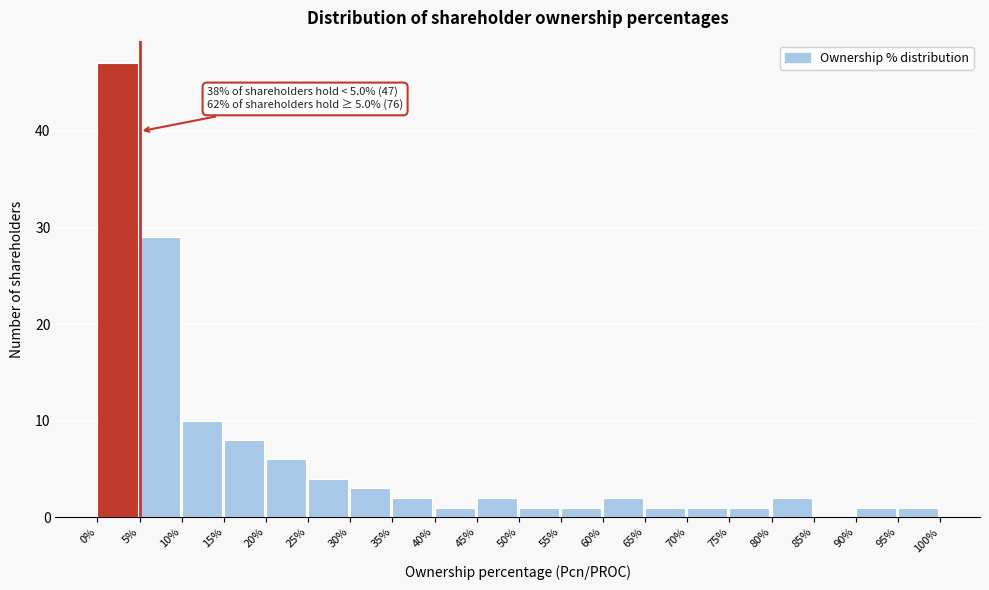

Over which range of the x-axis is the bar tallest?

0% to 5%